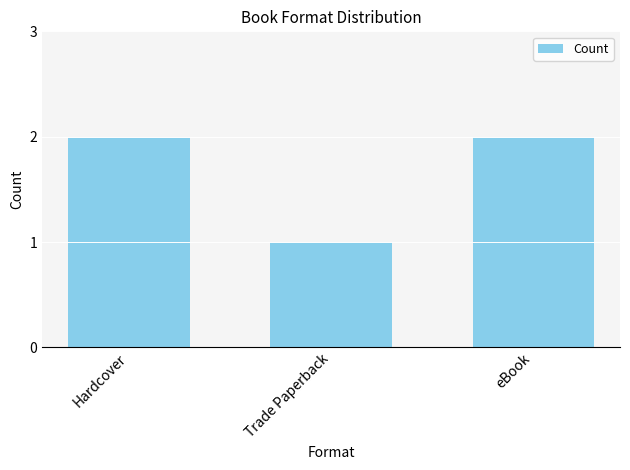

What value does the data have at Hardcover?

2